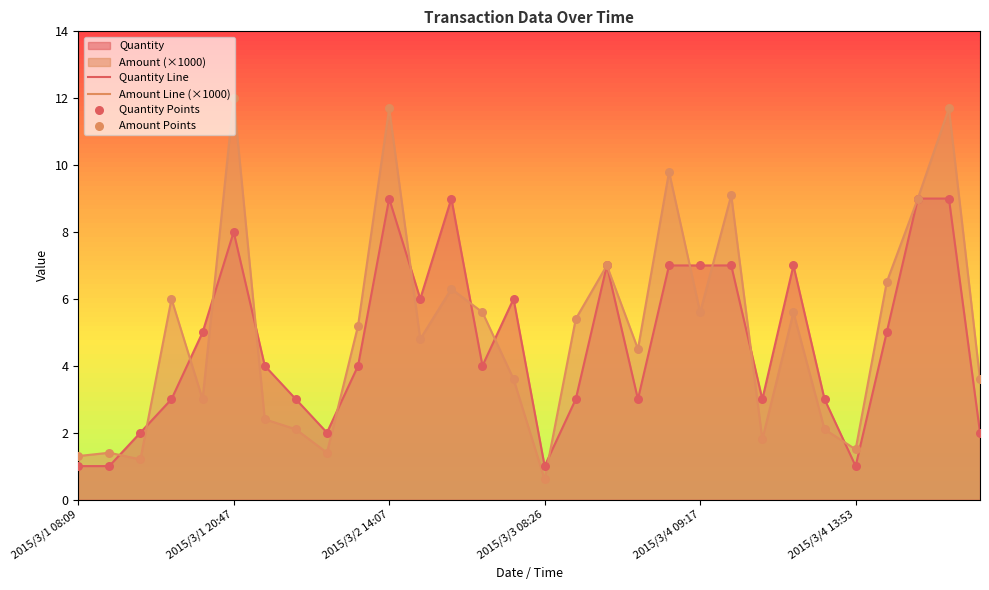

At how many categories does at least one series exceed 4?

19